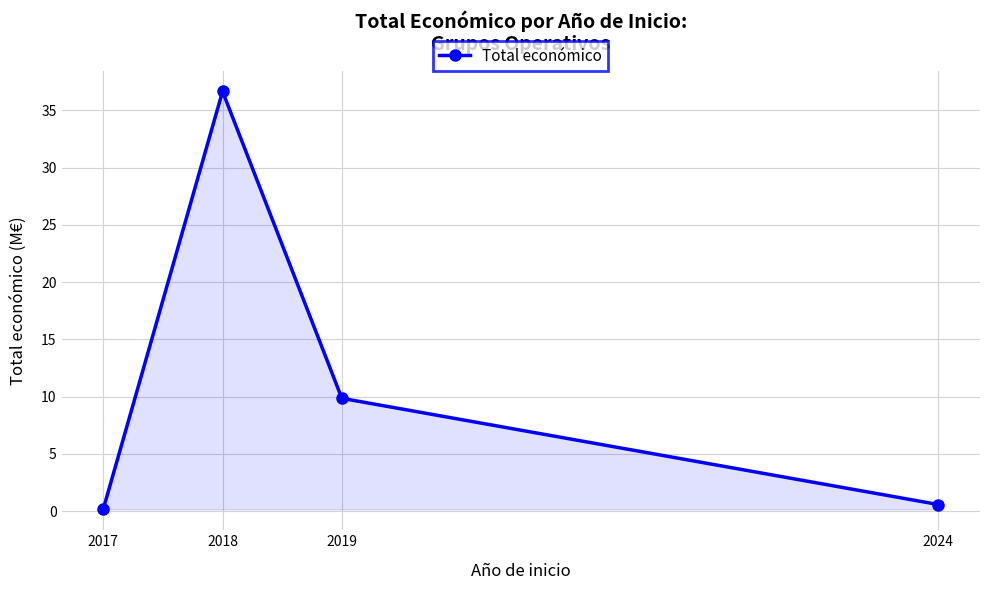

Where is the data nearest to the value 18?

2019